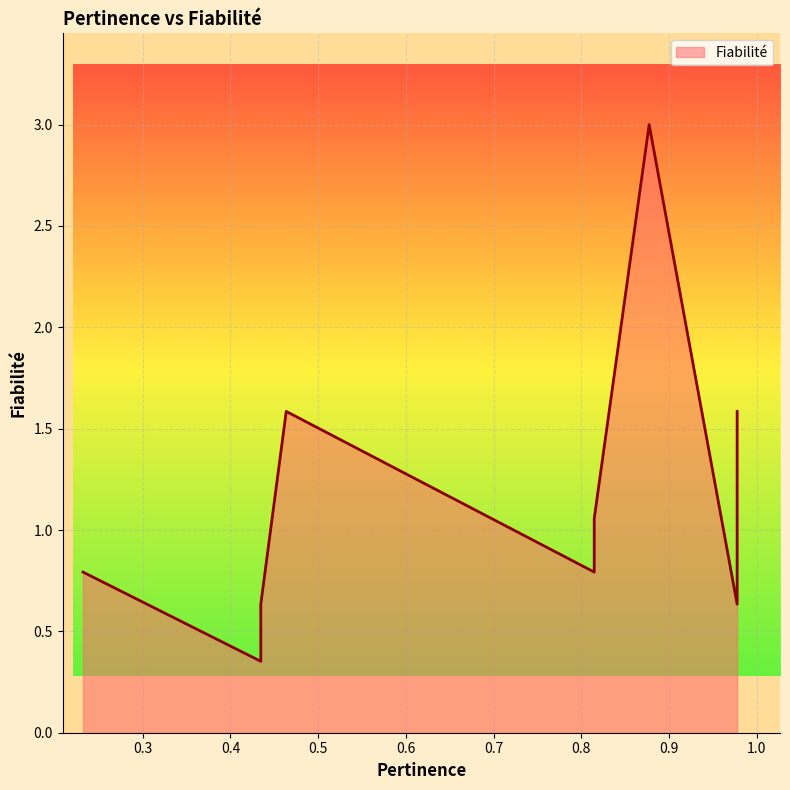

At which category does the chart reach its peak across all series?

0.877443751081734